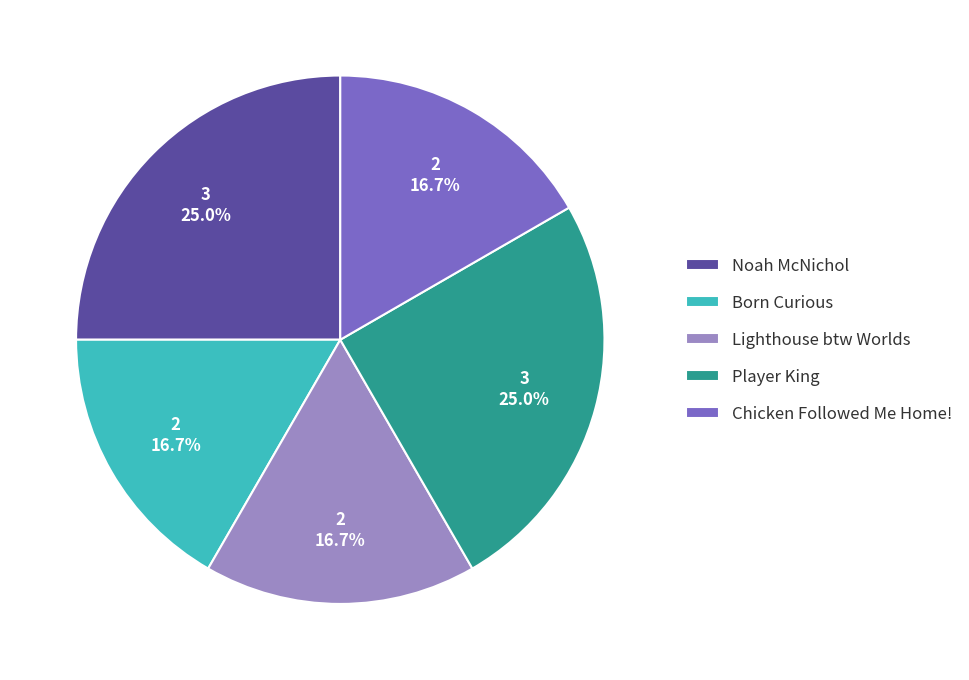

How many segments does this pie chart have?

5